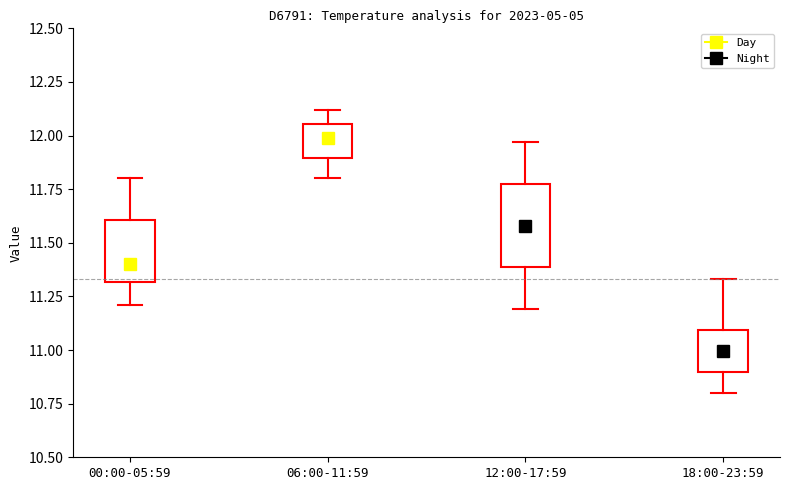

Reading left to right, read every box against the y-axis: the position of its median line, the range the box covers, and the ends of its whiskers. The values are not printed on the chart, so give them approximately, as read against the axis.

00:00-05:59: median 11.40, box 11.30 to 11.60, whiskers 11.20 to 11.80
06:00-11:59: median 12.00, box 11.90 to 12.05, whiskers 11.80 to 12.10
12:00-17:59: median 11.60, box 11.40 to 11.80, whiskers 11.20 to 11.95
18:00-23:59: median 11.00, box 10.90 to 11.10, whiskers 10.80 to 11.35